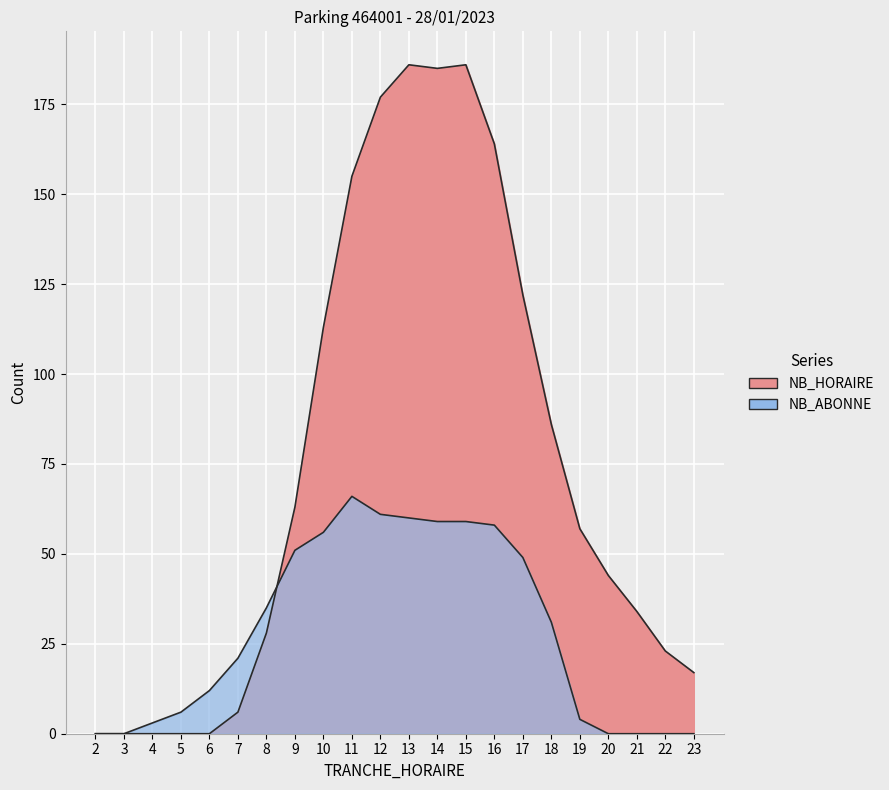

True or false: NB_HORAIRE has more than 1 points higher than both neighbors.

True